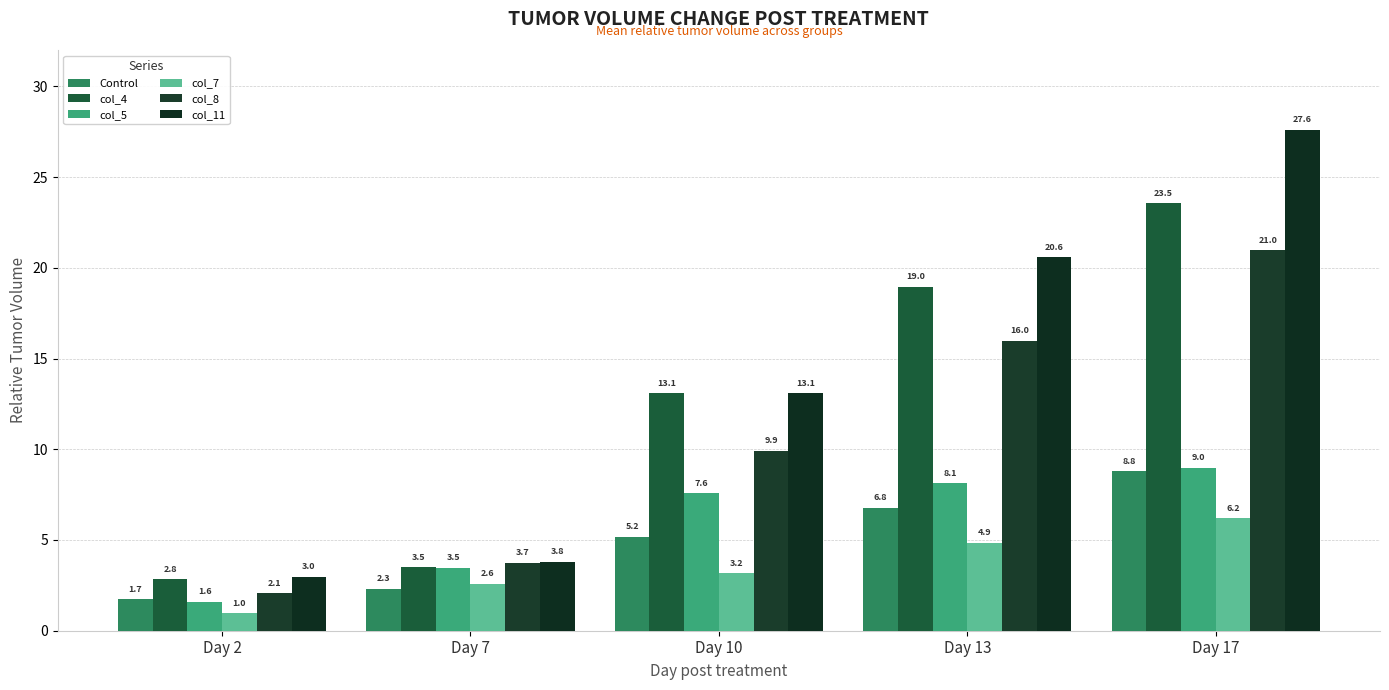

At which label is col_4 closest to 13?

Day 10